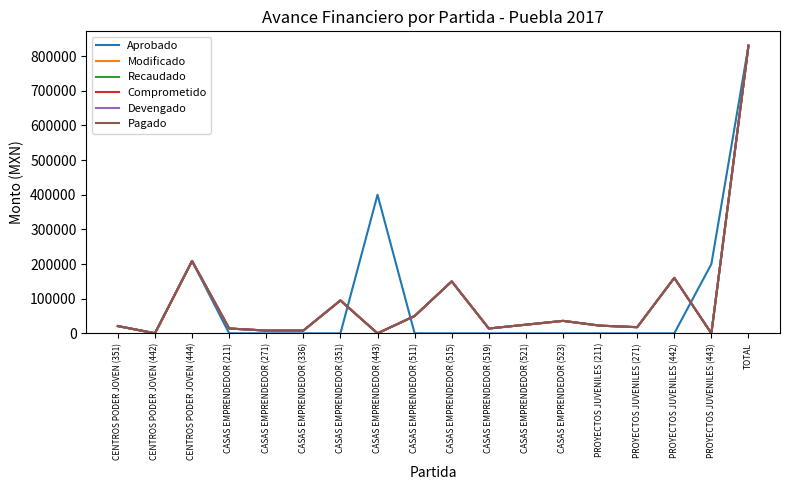

How many lines are shown in the chart?

6